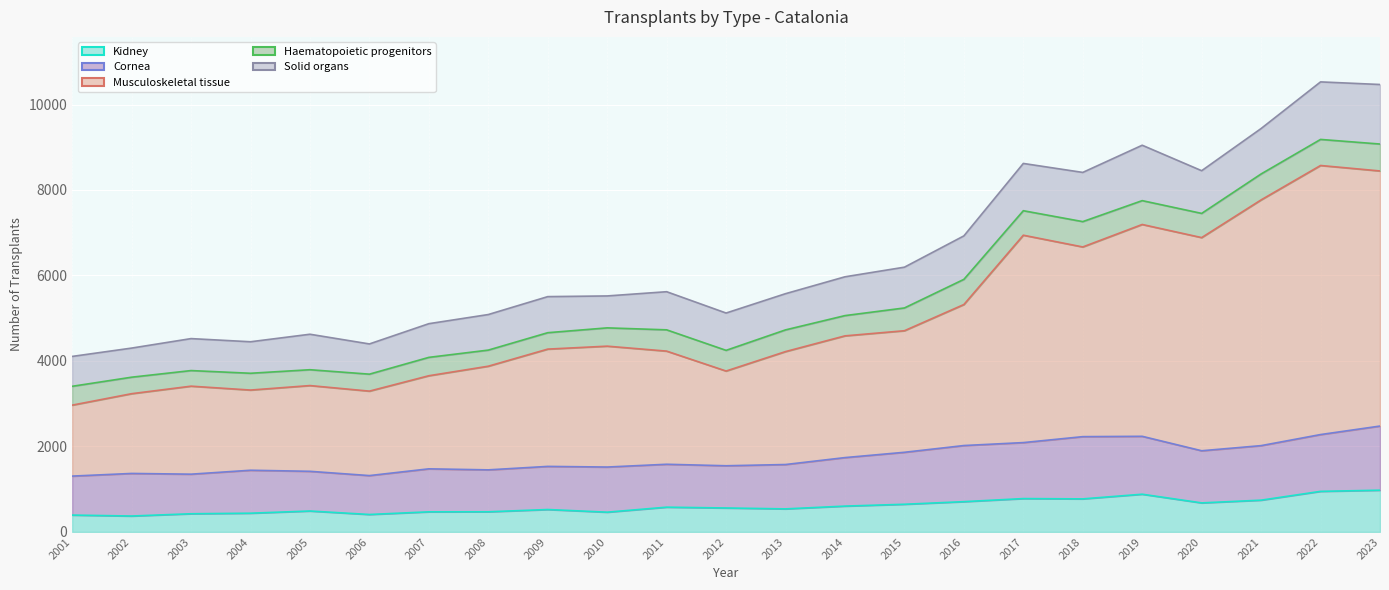

What are all the series names shown in the legend?

Kidney, Cornea, Musculoskeletal tissue, Haematopoietic progenitors, Solid organs